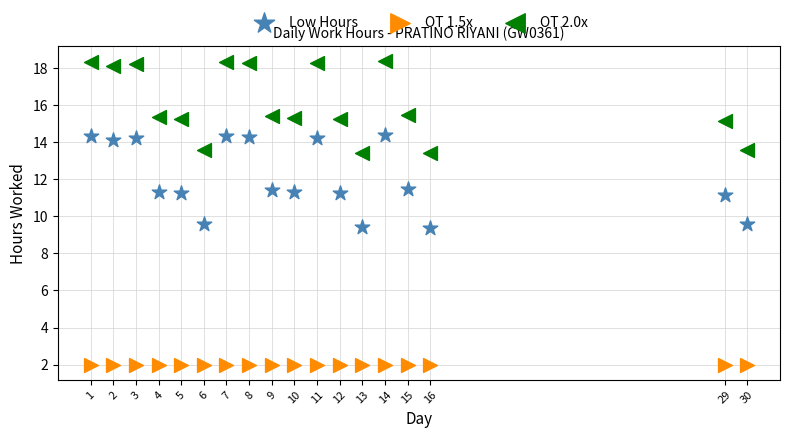

Which series reaches the minimum Y coordinate?

OT 1.5x